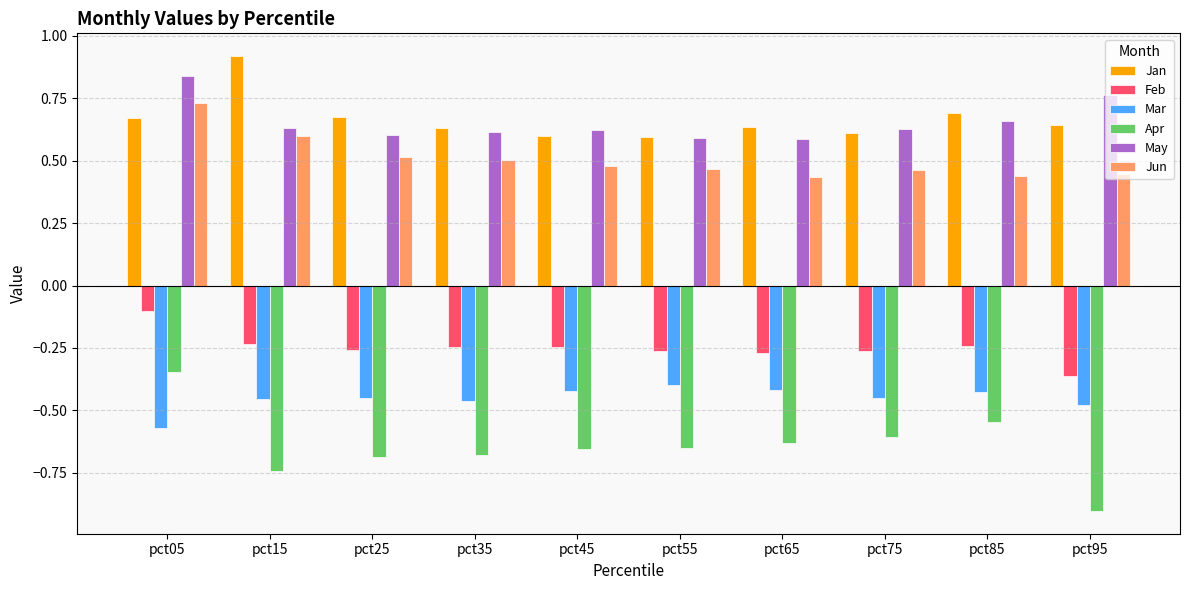

What is the smallest value displayed?

-0.9